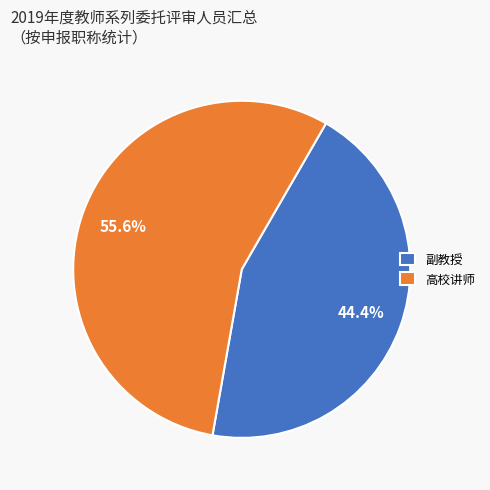

What is the total percentage of 高校讲师 and 副教授?

100.0%